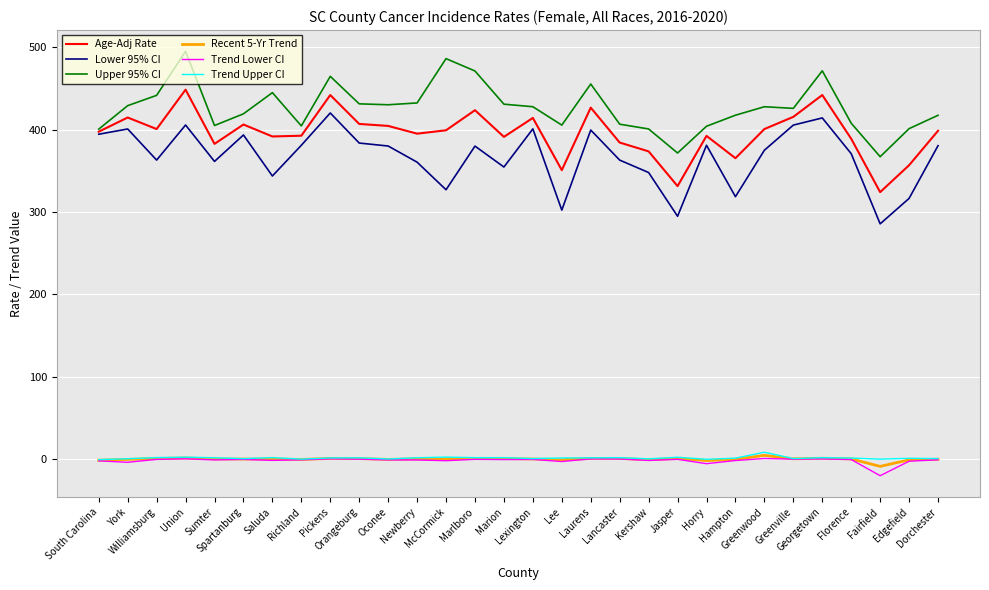

True or false: Trend Lower CI and Upper 95% CI intersect in this chart.

False